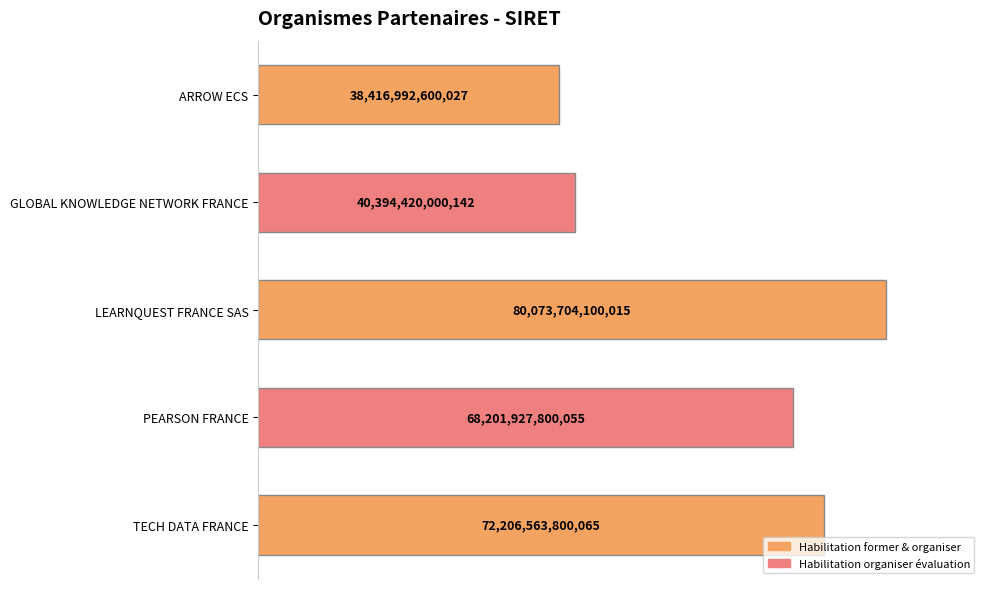

Rank the categories by value from lowest to highest.

ARROW ECS, GLOBAL KNOWLEDGE NETWORK FRANCE, PEARSON FRANCE, TECH DATA FRANCE, LEARNQUEST FRANCE SAS